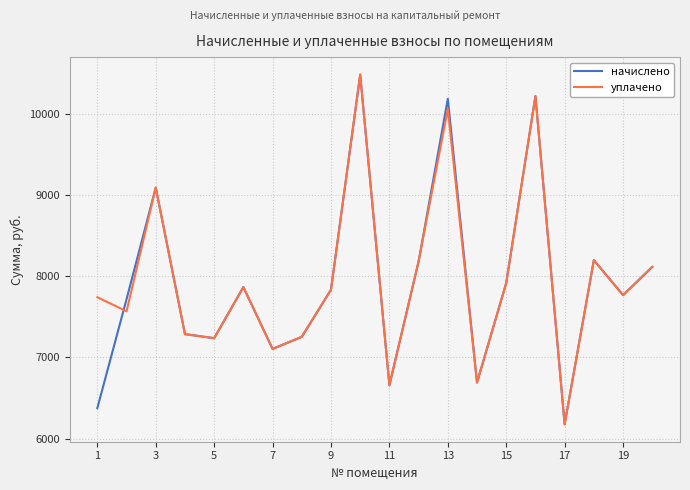

What is the highest value of the уплачено series?

10482.6